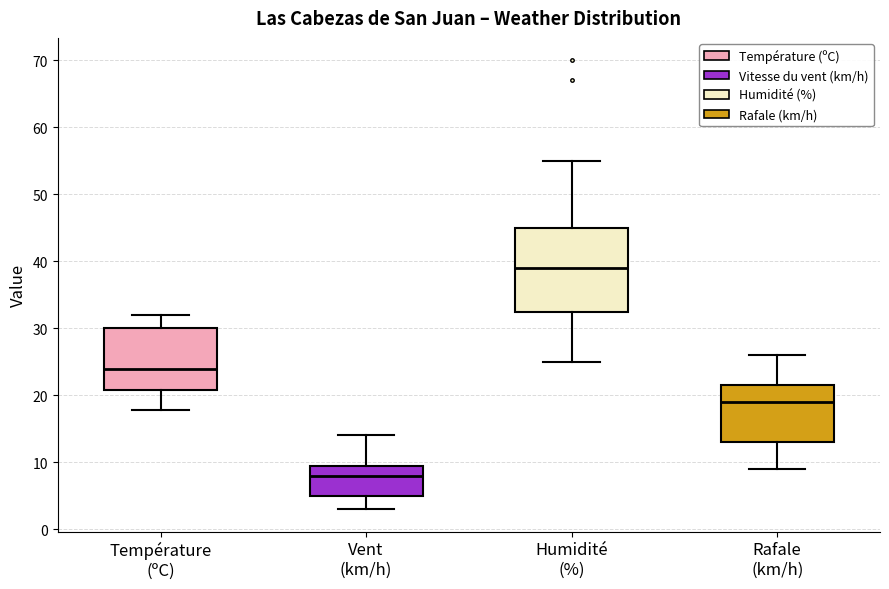

Which box is the tallest, from its lower edge to its upper edge?

Humidité (%)